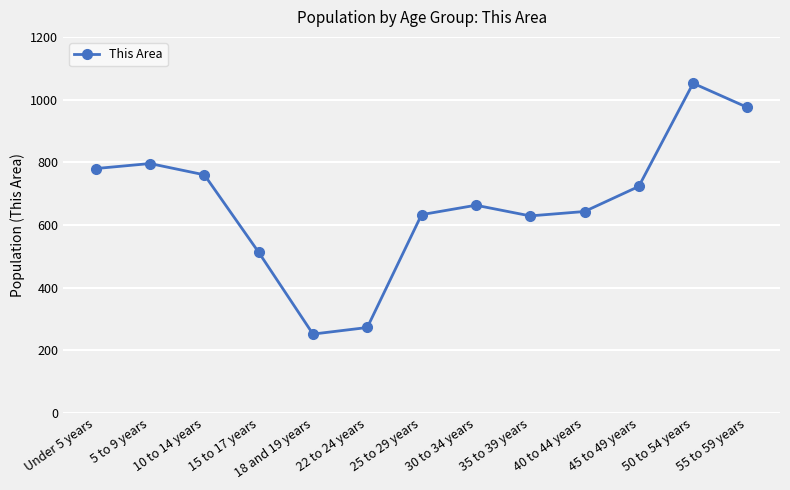

What is the average value?

669